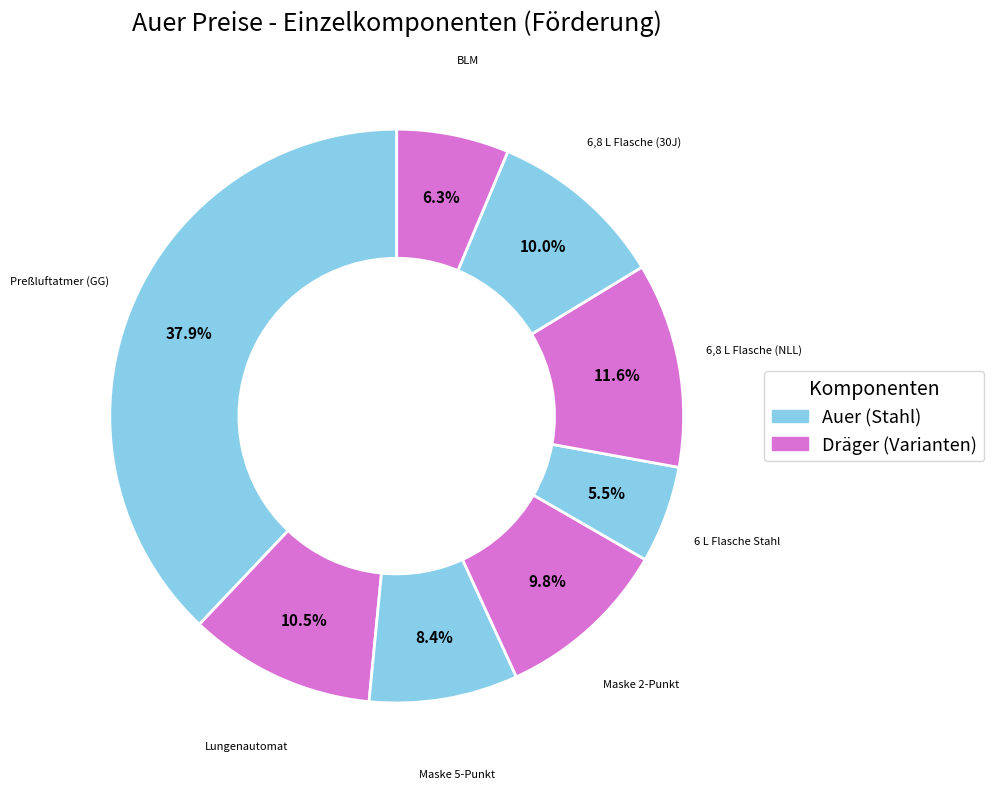

How many slices are in this pie chart?

8